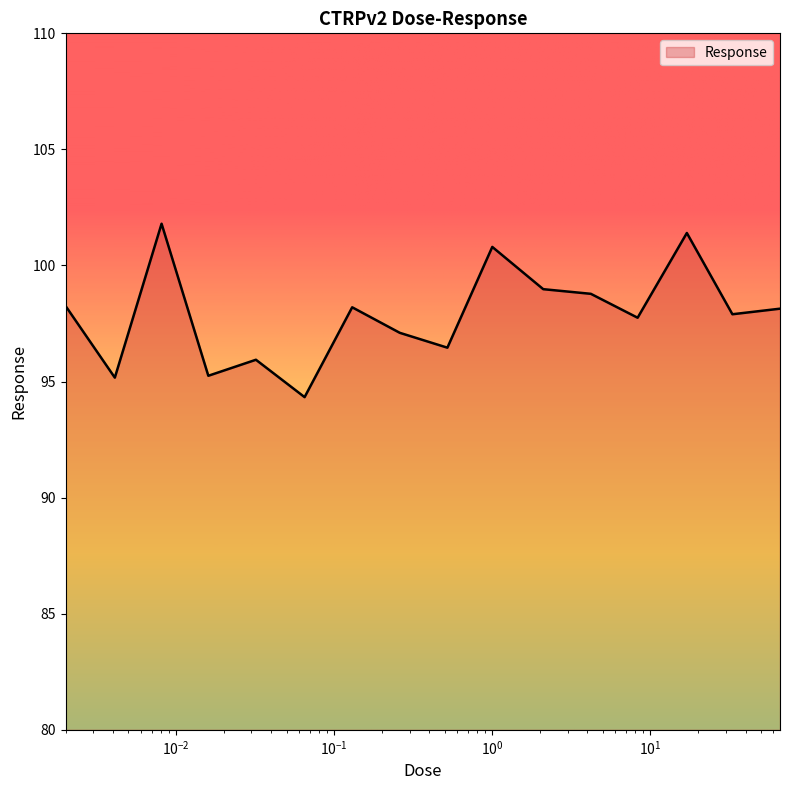

What is the difference between the maximum and minimum values?

7.5